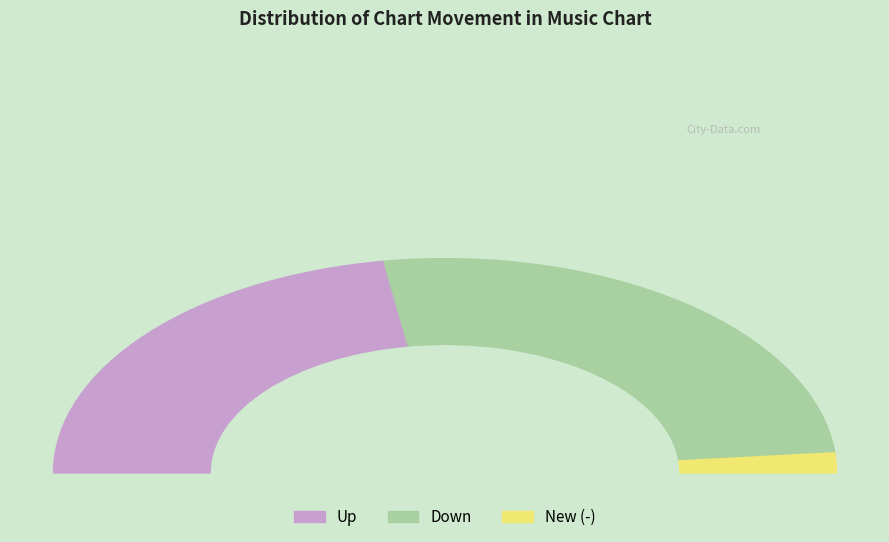

To the nearest percent, what is the difference between the down and up slice percentages?

7%